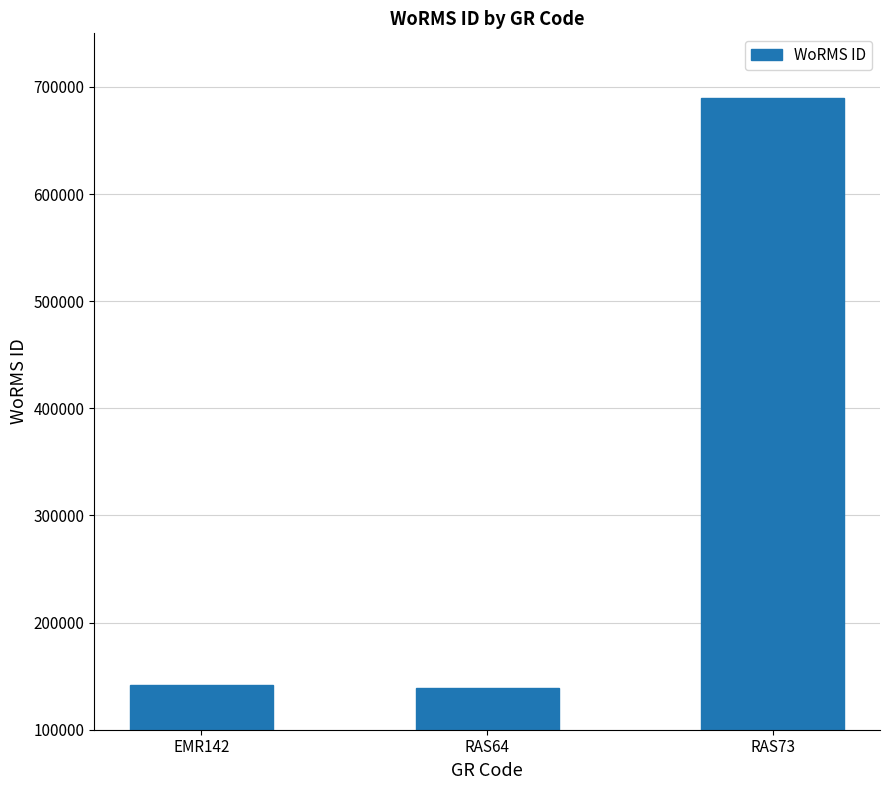

What is the difference between the maximum and second lowest values?

547386